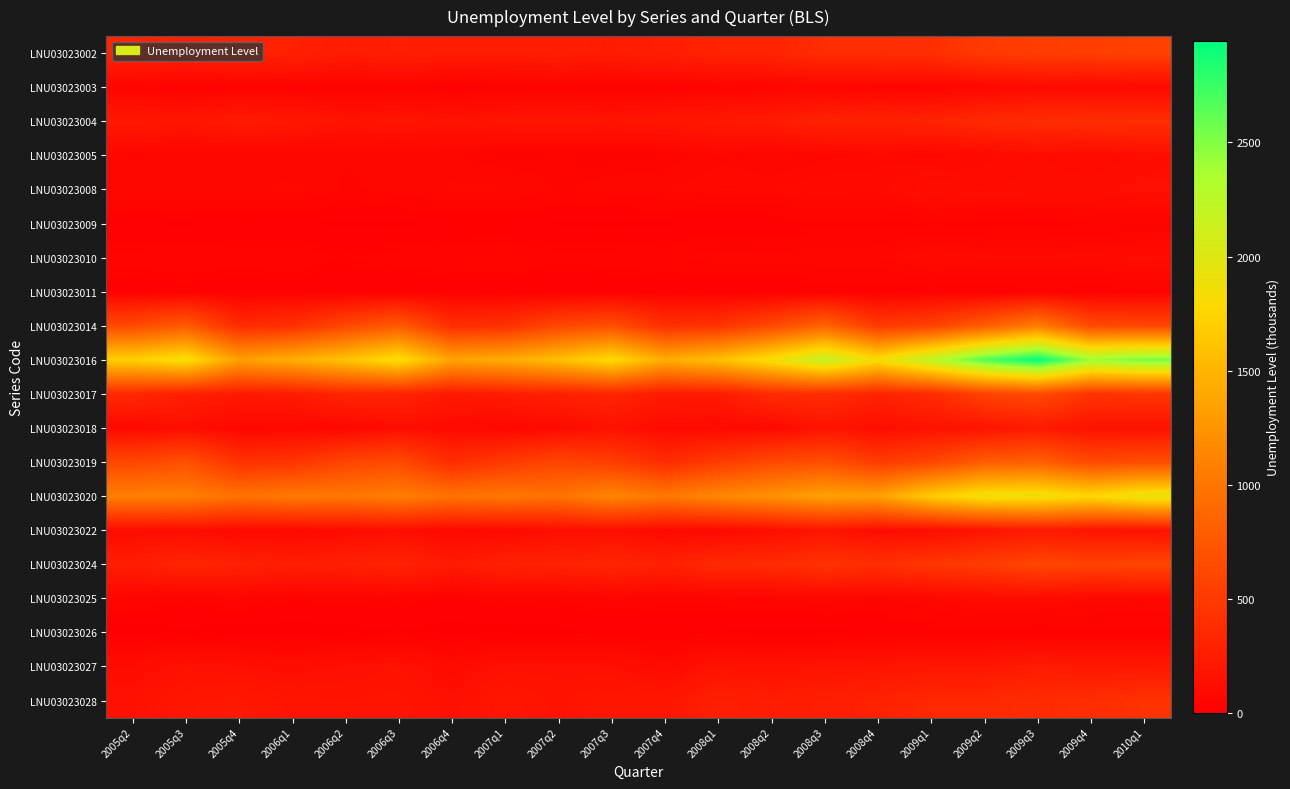

At which category is the sum across all series the highest?

2009q3